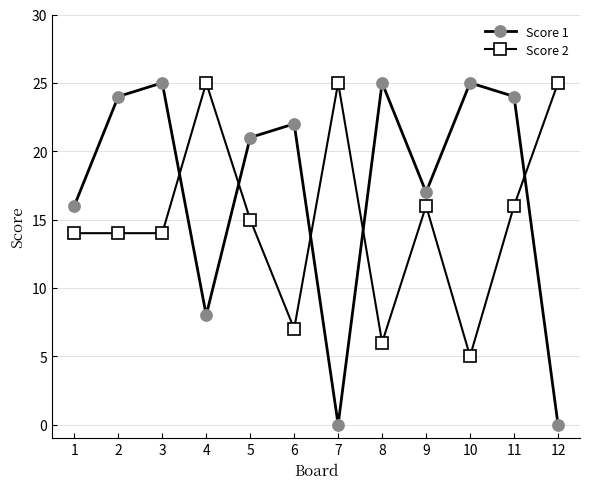

Rank the series at 1 from highest to lowest value.

Score 1, Score 2